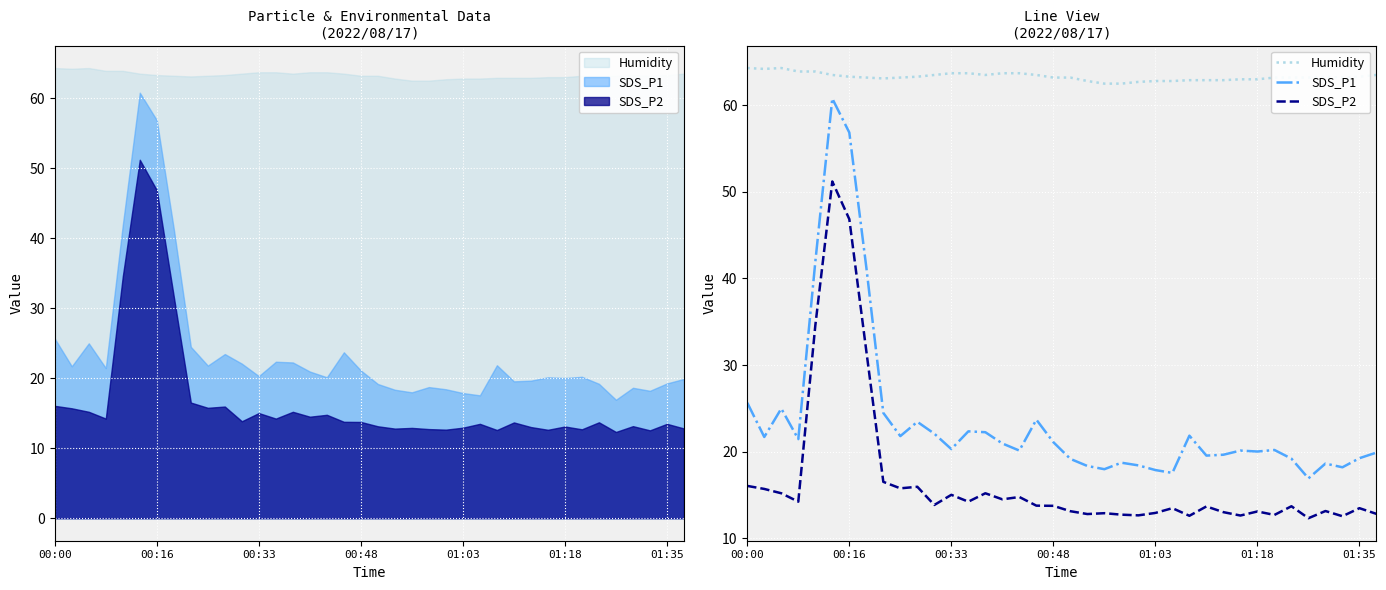

How many data points does each series have?

38